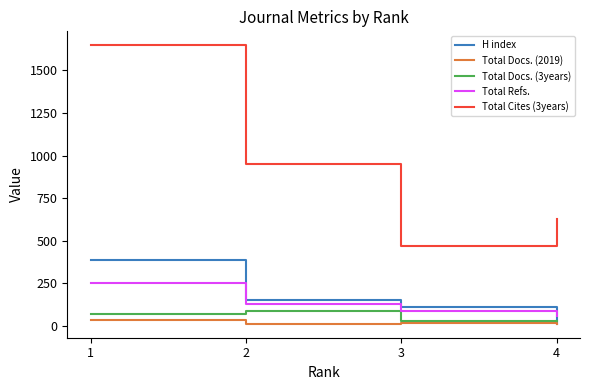

What is the difference between the second highest and second lowest values in the Total Docs. (3years) series?

43